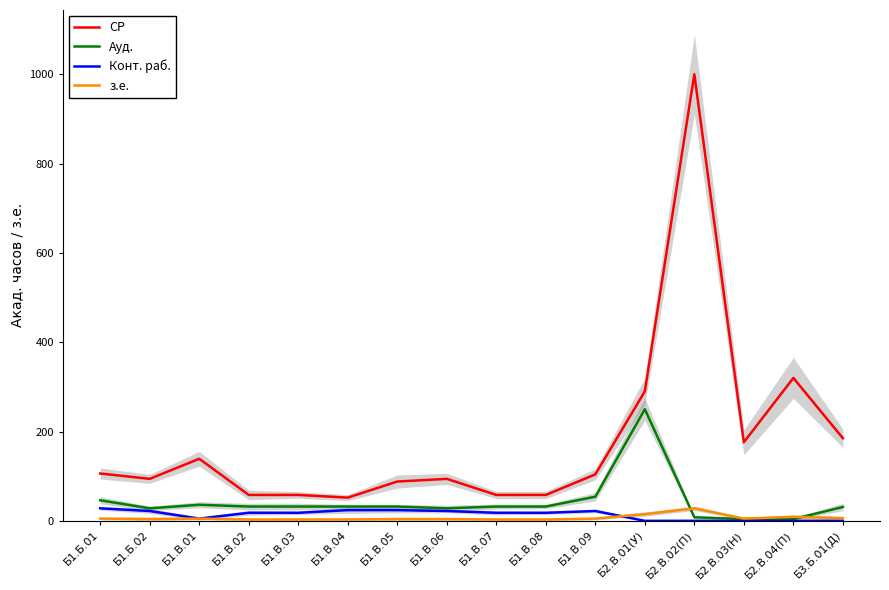

Where is Ауд. nearest to the value 127?

Б1.В.09